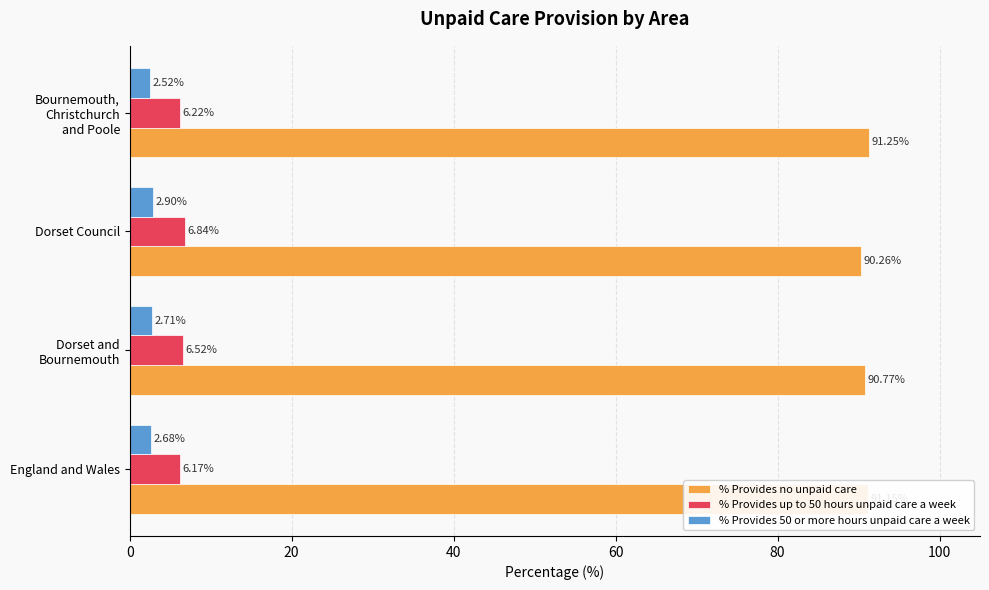

Which series changed the most between England and Wales and Dorset Council?

% Provides no unpaid care